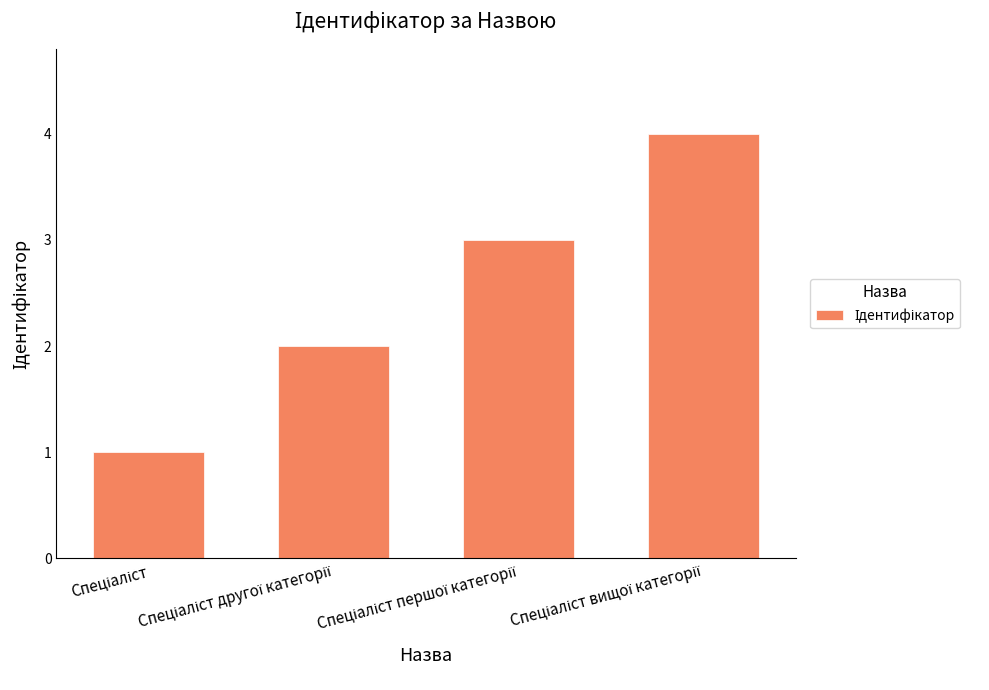

What is the sum of all values?

10